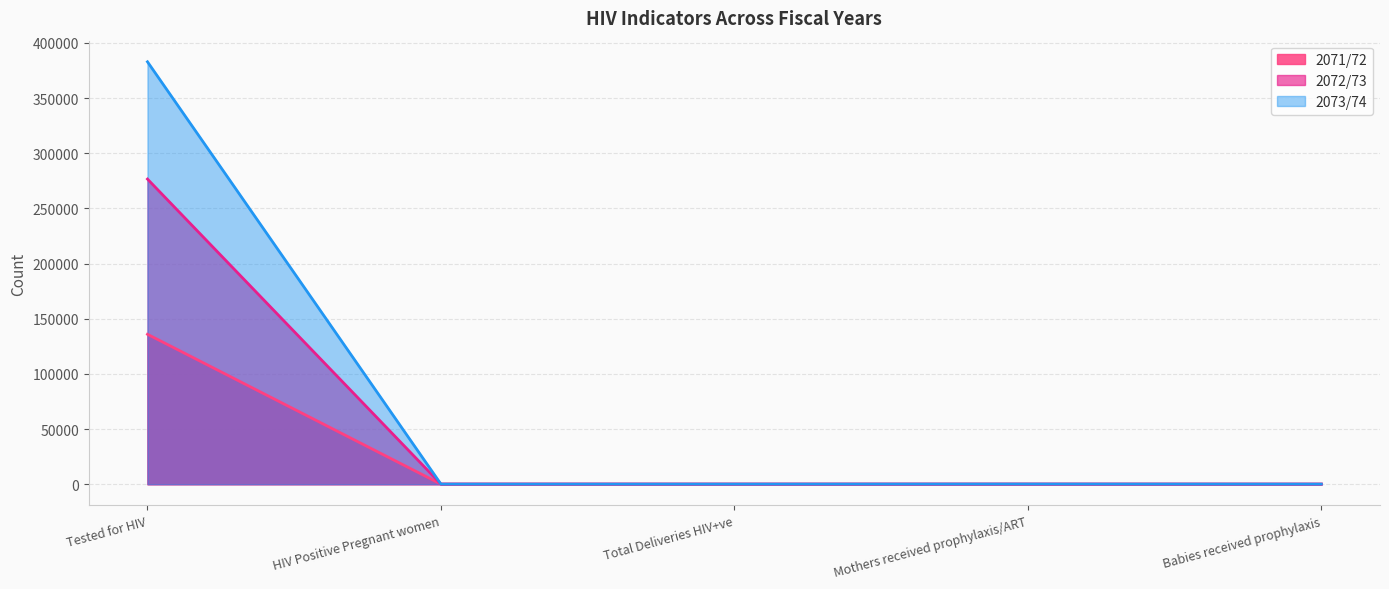

True or false: 2072/73 has more than 0 points higher than both neighbors.

True